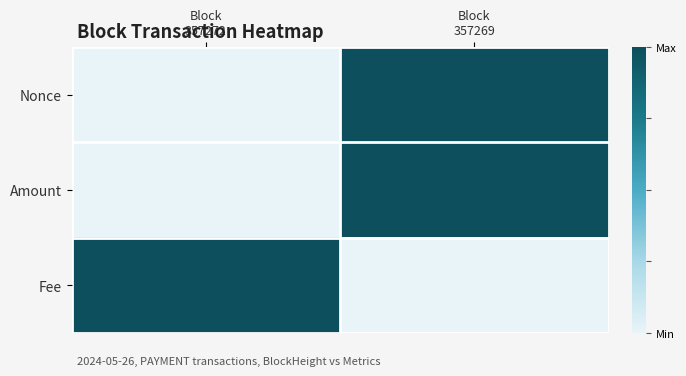

Which has a higher value, Block
357269 or Block
357272?

Block
357269